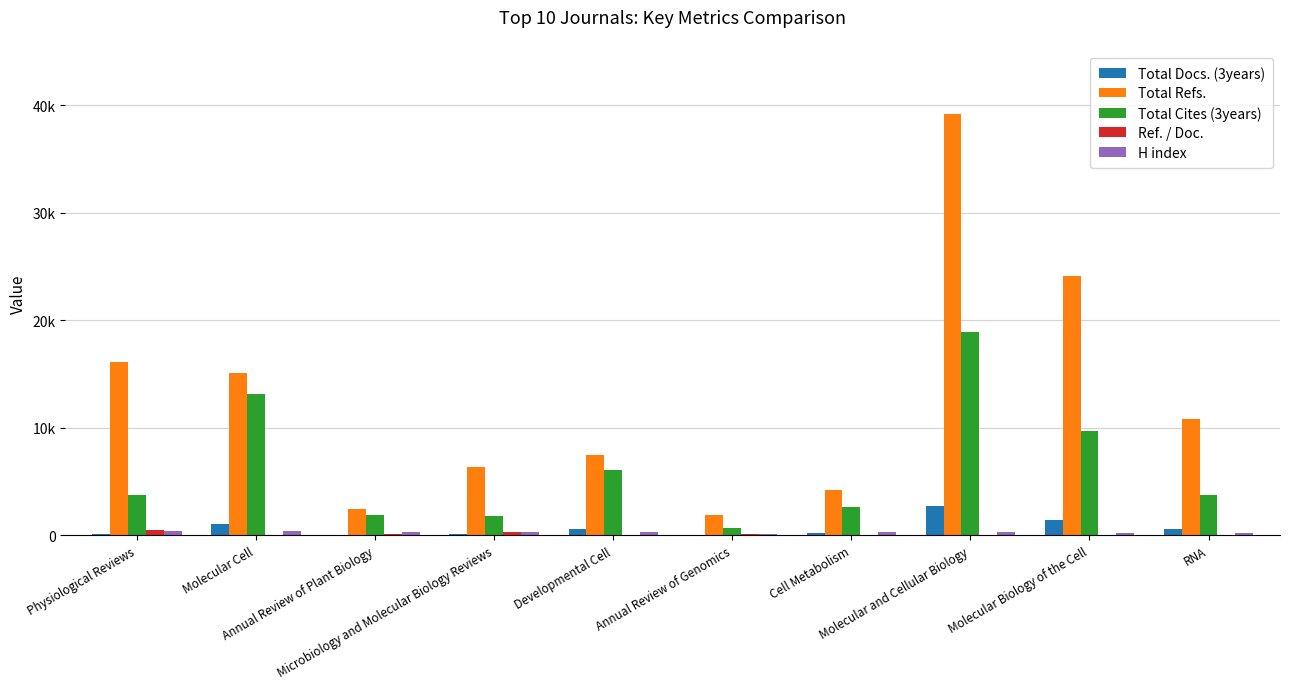

Which category has the highest value in the Total Refs. series?

Molecular and Cellular Biology